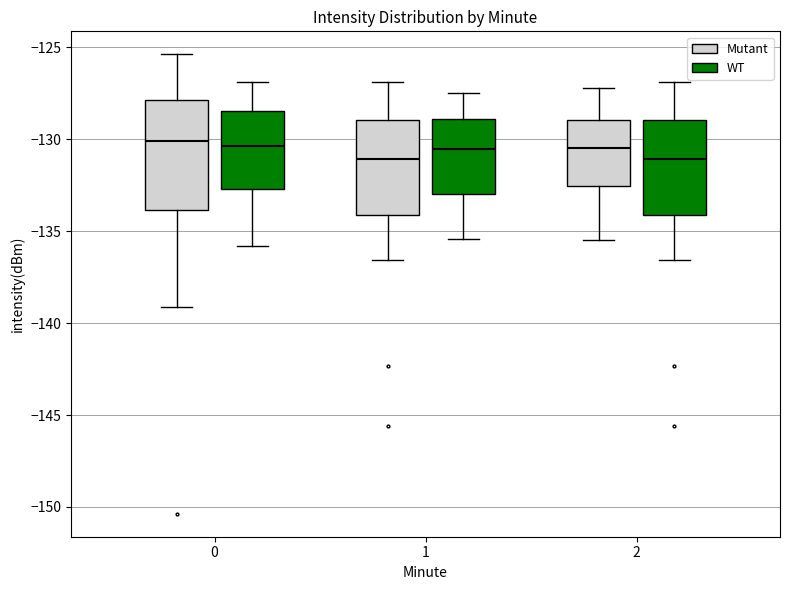

Reading left to right, transcribe this box plot: for each box, give where its median line is, the range the box spans, and where its two whiskers end, as read against the y-axis. The values are not printed on the chart, so give them approximately, as read against the axis.

0 (Mutant): median -130.0, box -134.0 to -128.0, whiskers -139.0 to -125.5
0 (WT): median -130.5, box -132.5 to -128.5, whiskers -136.0 to -127.0
1 (Mutant): median -131.0, box -134.0 to -129.0, whiskers -136.5 to -127.0
1 (WT): median -130.5, box -133.0 to -129.0, whiskers -135.5 to -127.5
2 (Mutant): median -130.5, box -132.5 to -129.0, whiskers -135.5 to -127.0
2 (WT): median -131.0, box -134.0 to -129.0, whiskers -136.5 to -127.0